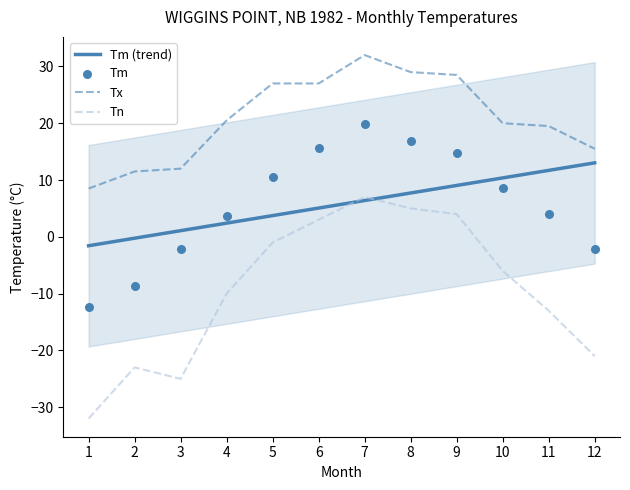

Is the value of Tm at 11 greater than the value of Tx at 6?

No